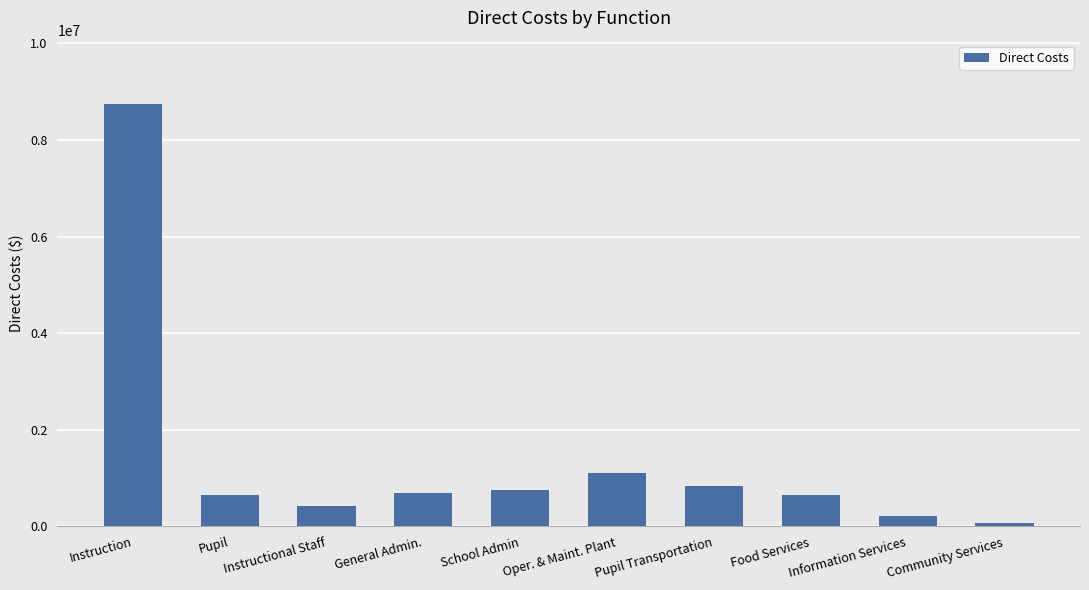

What is the average value?

1411851